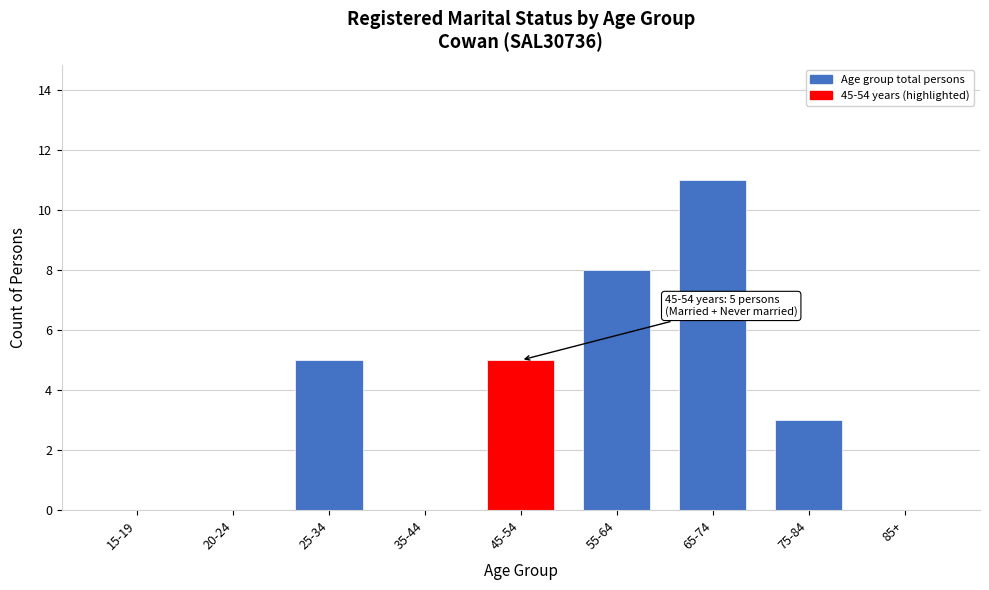

Reading left to right, extract all data points from this chart.

15-19=0	20-24=0	25-34=5	35-44=0	45-54=5	55-64=8	65-74=11	75-84=3	85+=0